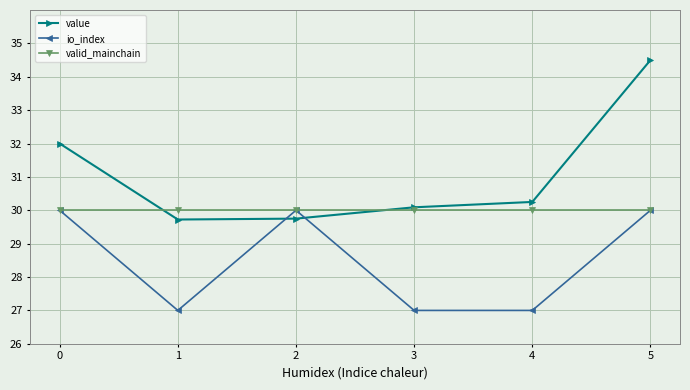

Between which two adjacent categories do value and io_index first intersect?

1 and 2